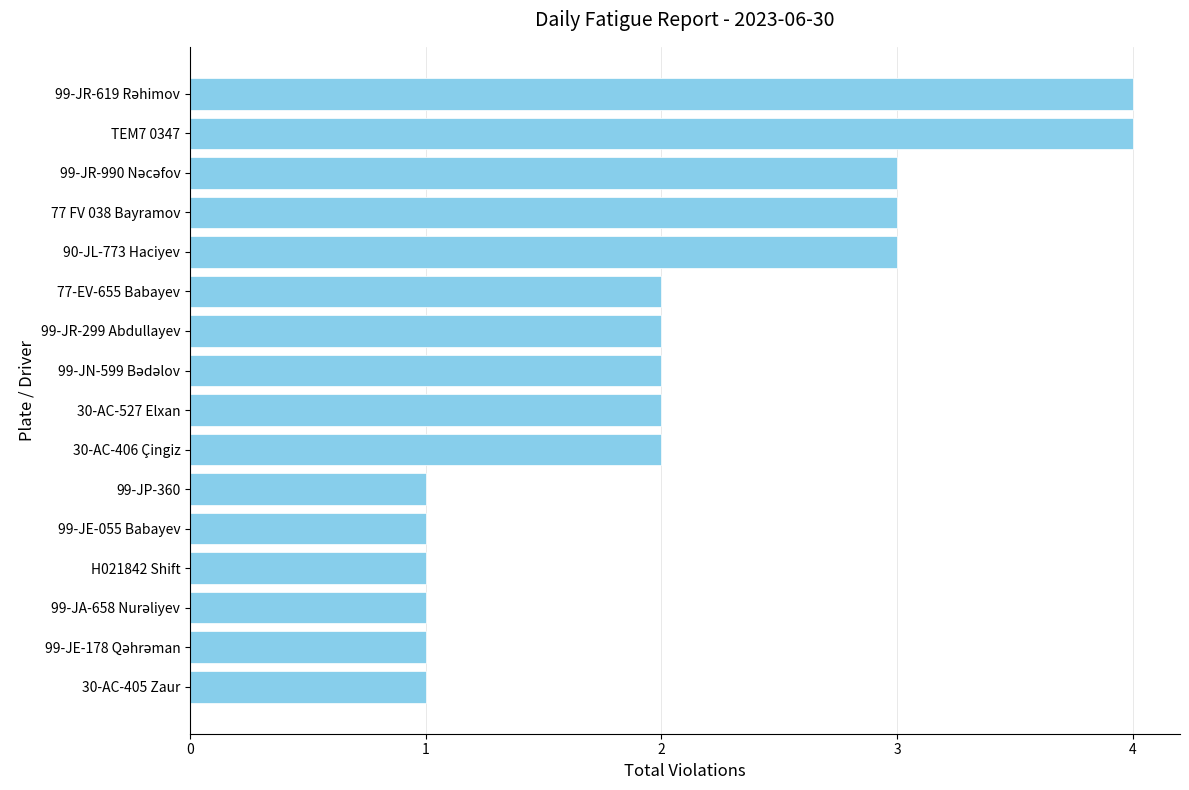

Which has a higher value, H021842 Shift or 30-AC-406 Çingiz?

30-AC-406 Çingiz